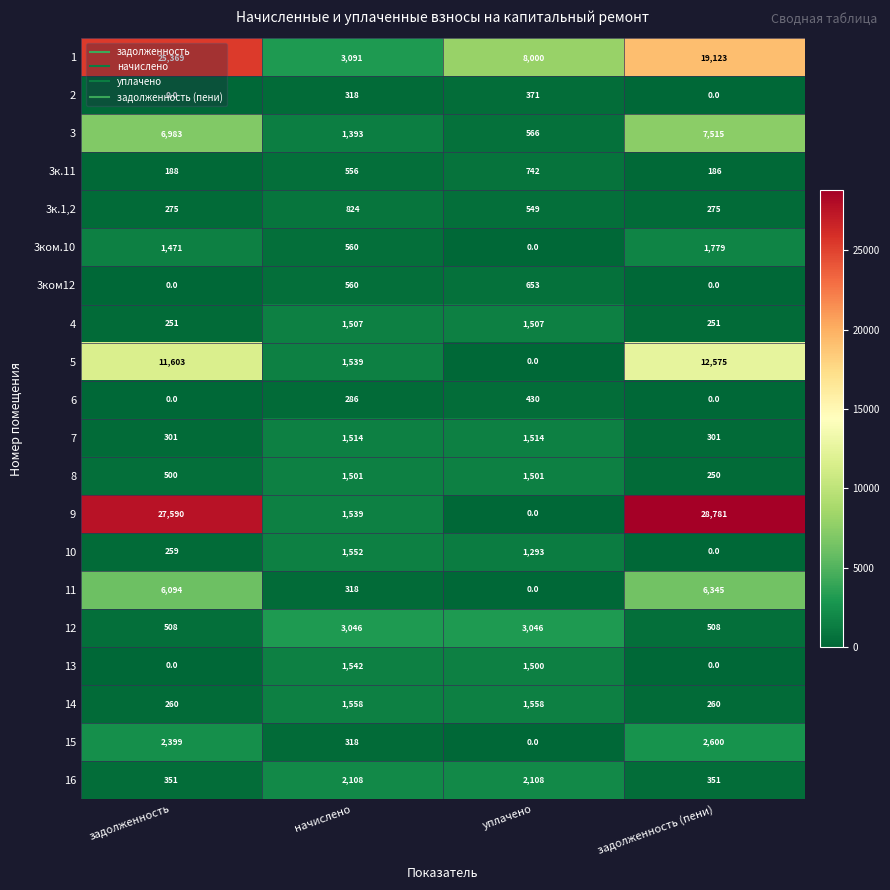

At which label is 2 closest to 185?

начислено